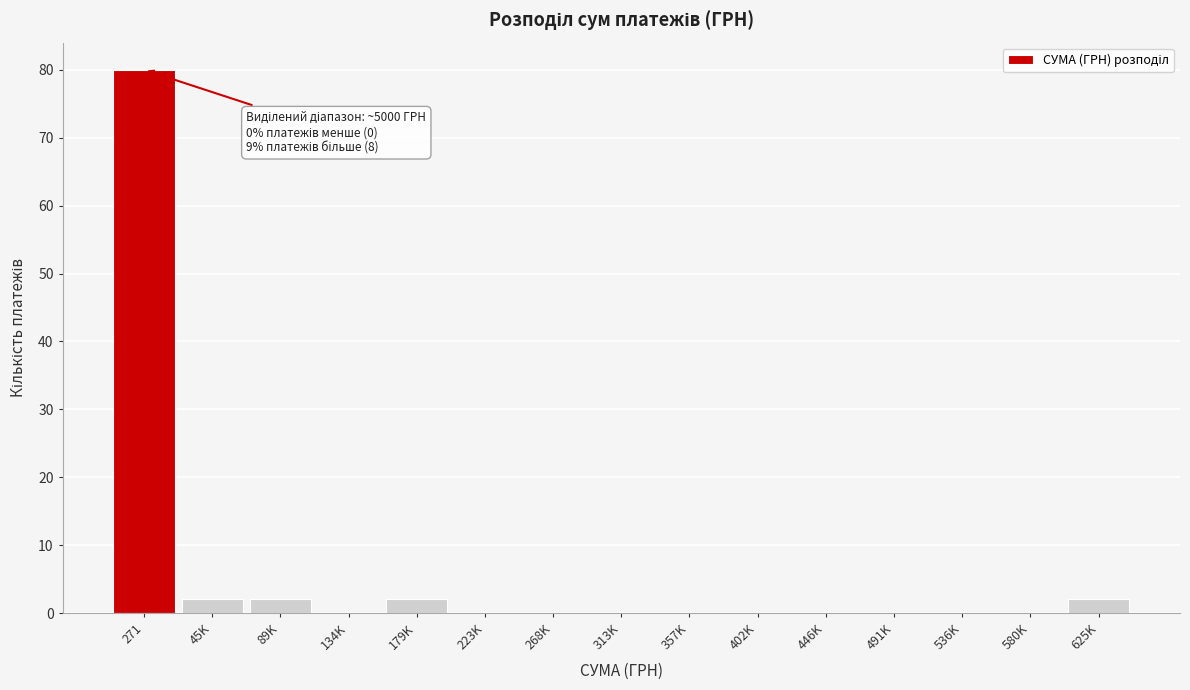

Reading left to right, list all the values displayed in this chart.

271=80	45K=2	89K=2	134K=0	179K=2	223K=0	268K=0	313K=0	357K=0	402K=0	446K=0	491K=0	536K=0	580K=0	625K=2